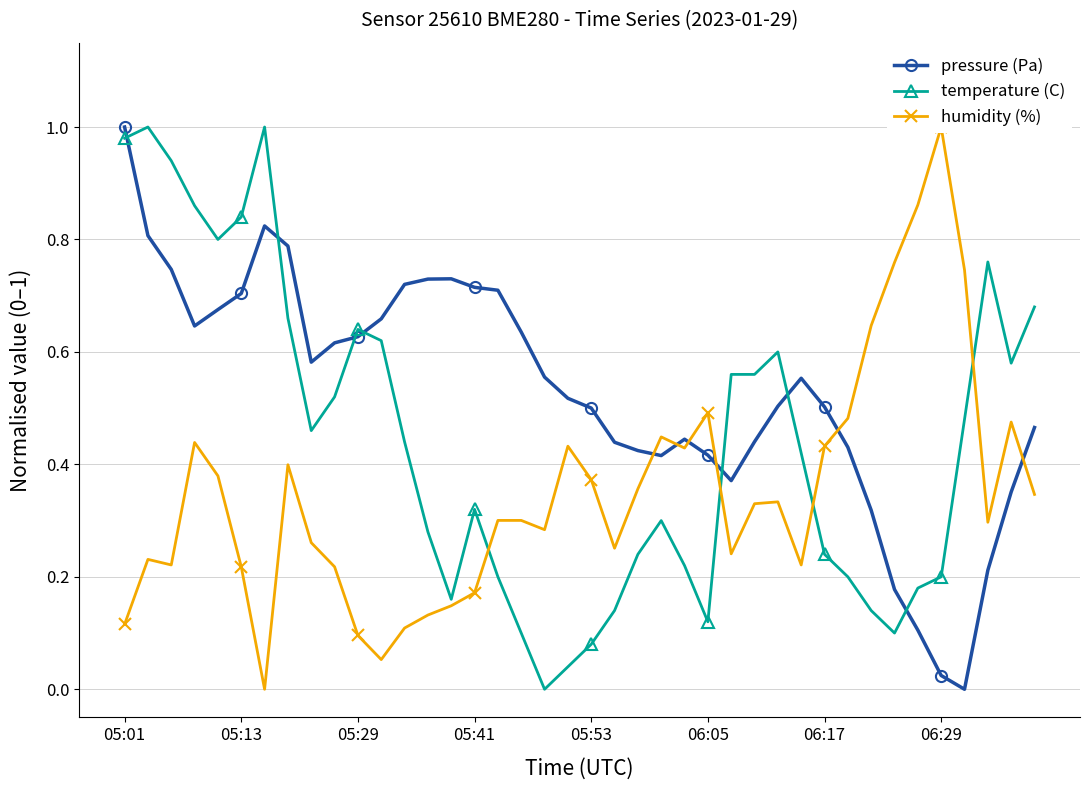

Does the chart have visible grid lines?

Yes